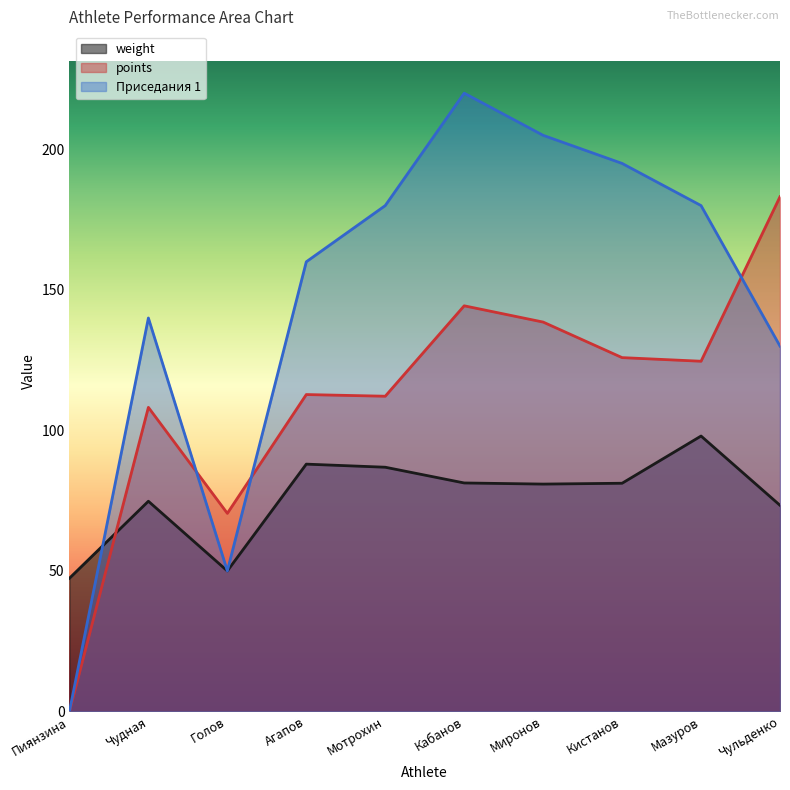

At which label does points first exceed 124?

Кабанов